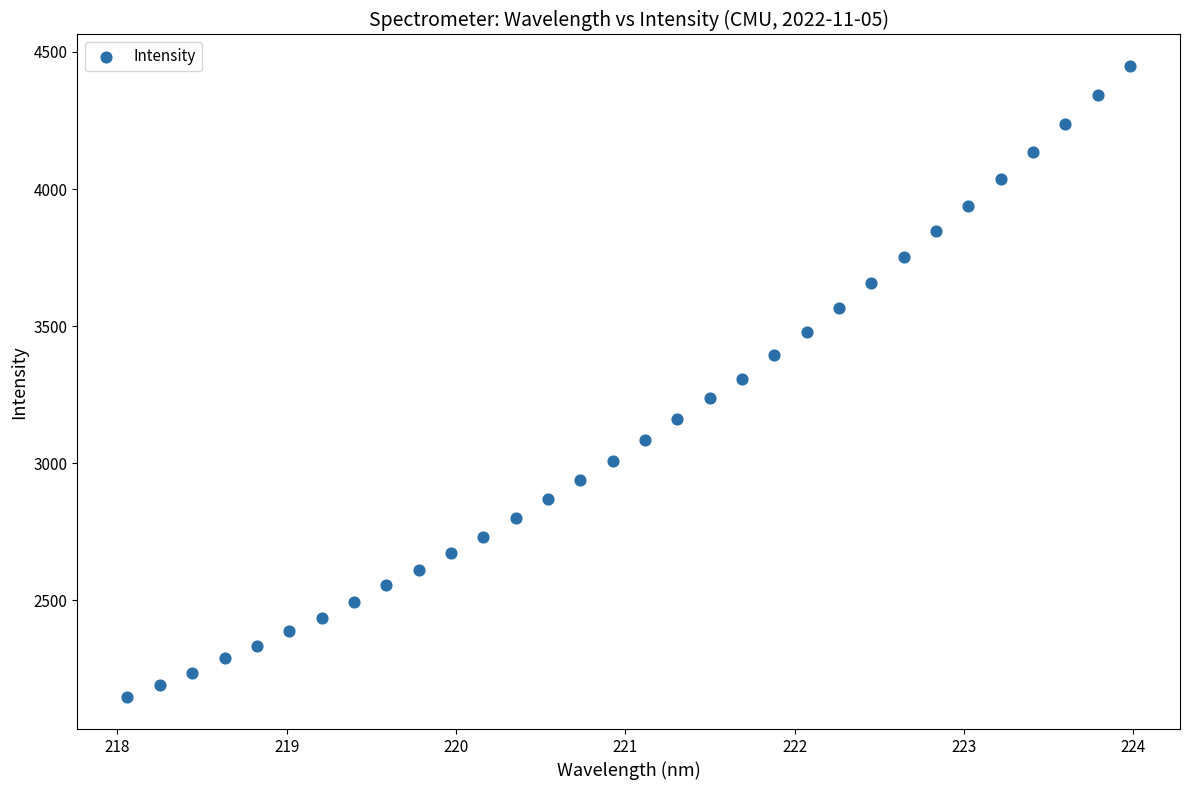

What is the range of Y values (max minus min)?

2302.5